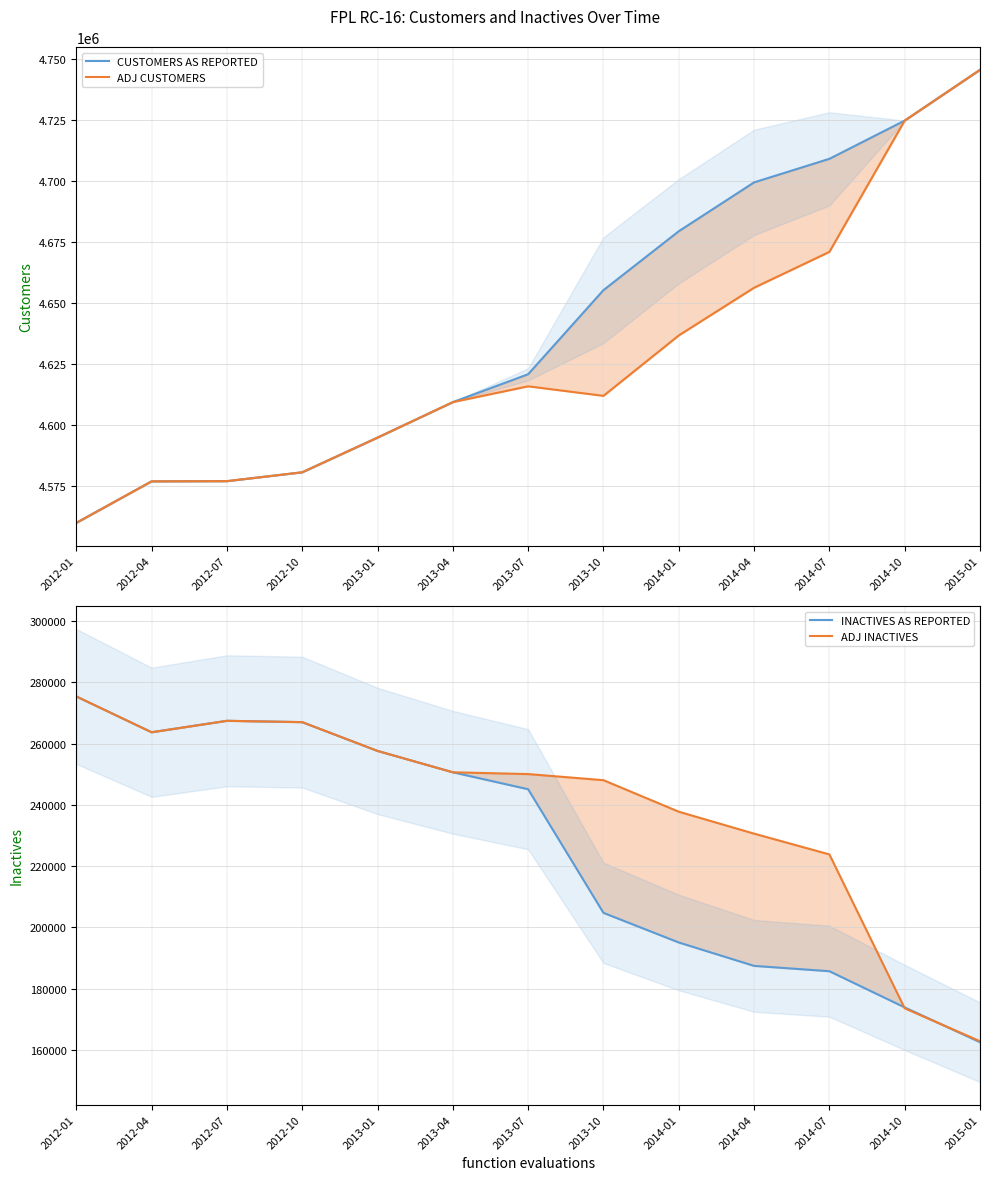

True or false: ADJ CUSTOMERS and CUSTOMERS AS REPORTED cross at least once.

False